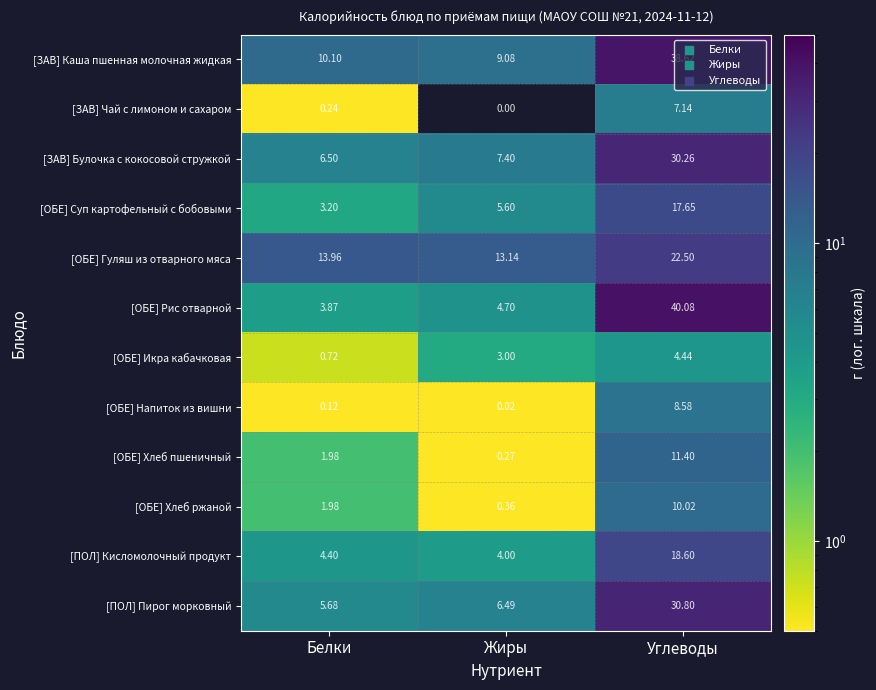

Between Белки and Углеводы, which series saw the biggest shift?

[ОБЕ] Рис отварной